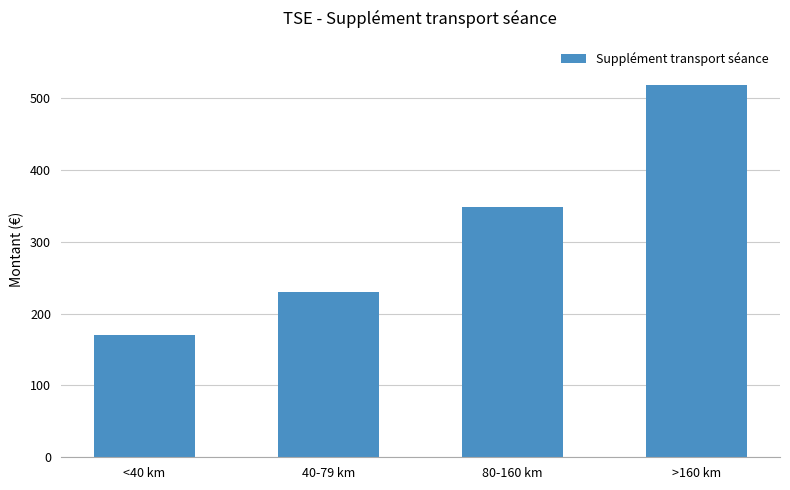

How many data points does each series have?

4